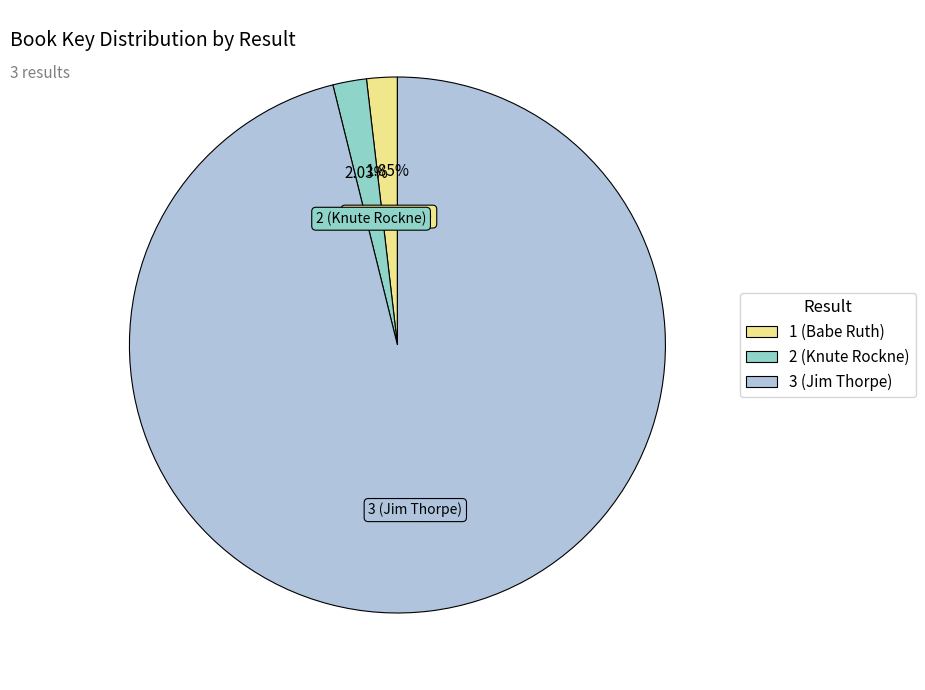

Is 3 (Jim Thorpe) the majority of the pie?

Yes